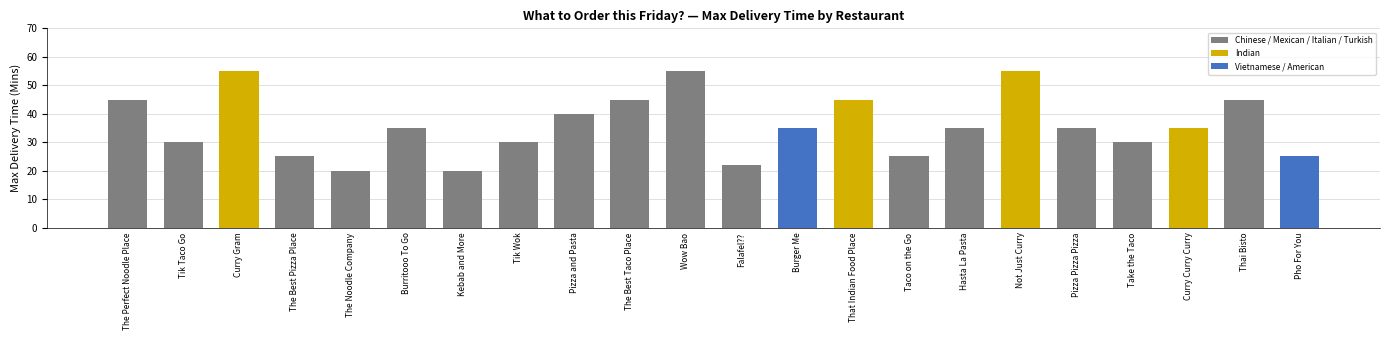

Is it true that the value at Pizza and Pasta is 40?

True